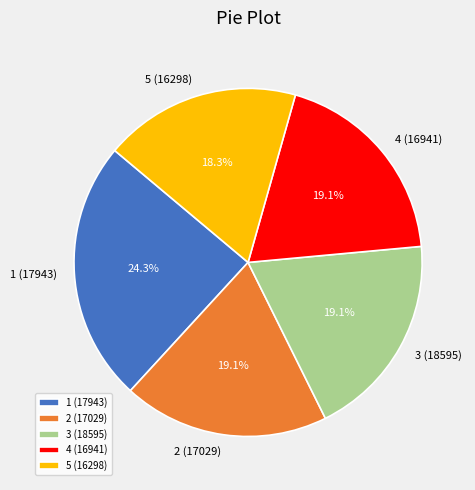

How many slices are in this pie chart?

5